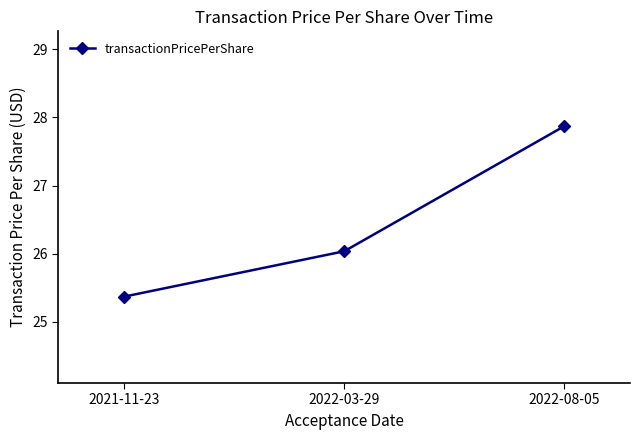

What is the label of the 1st point from the right?

2022-08-05